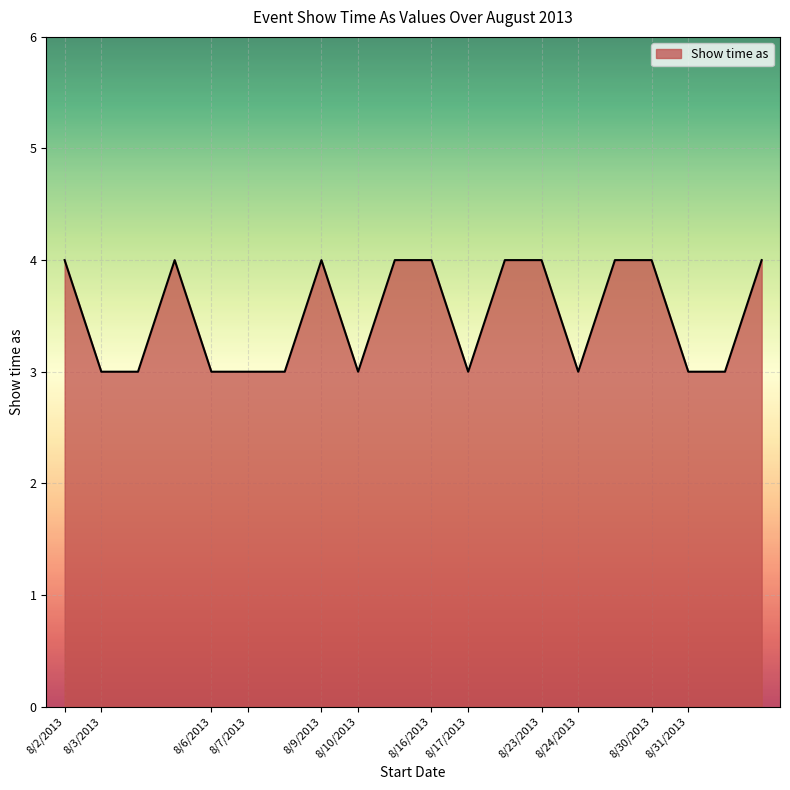

What is the greatest value displayed?

4